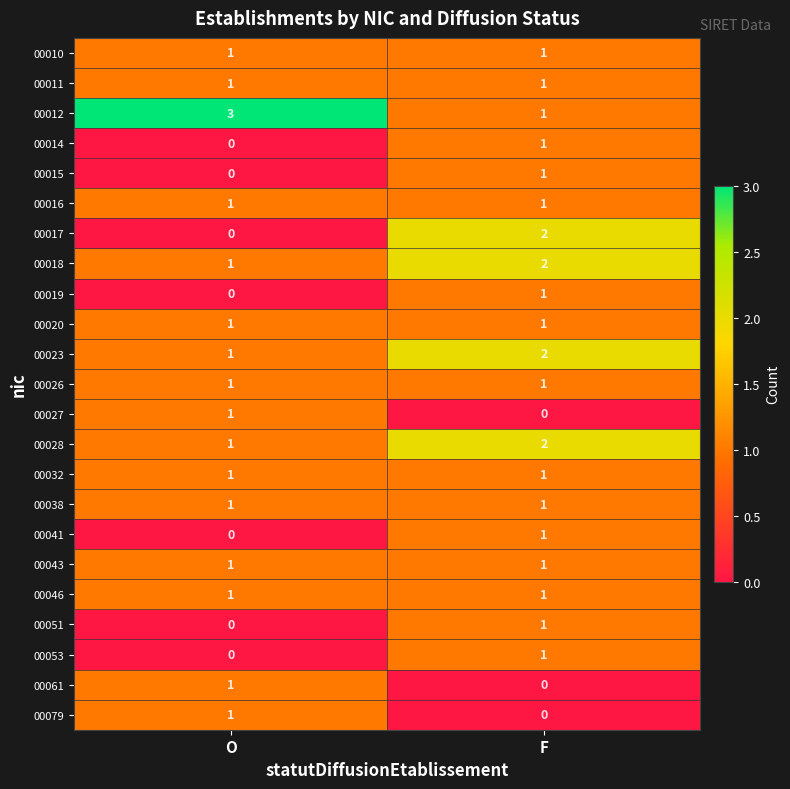

Rank the categories by 00019 value from lowest to highest.

O, F